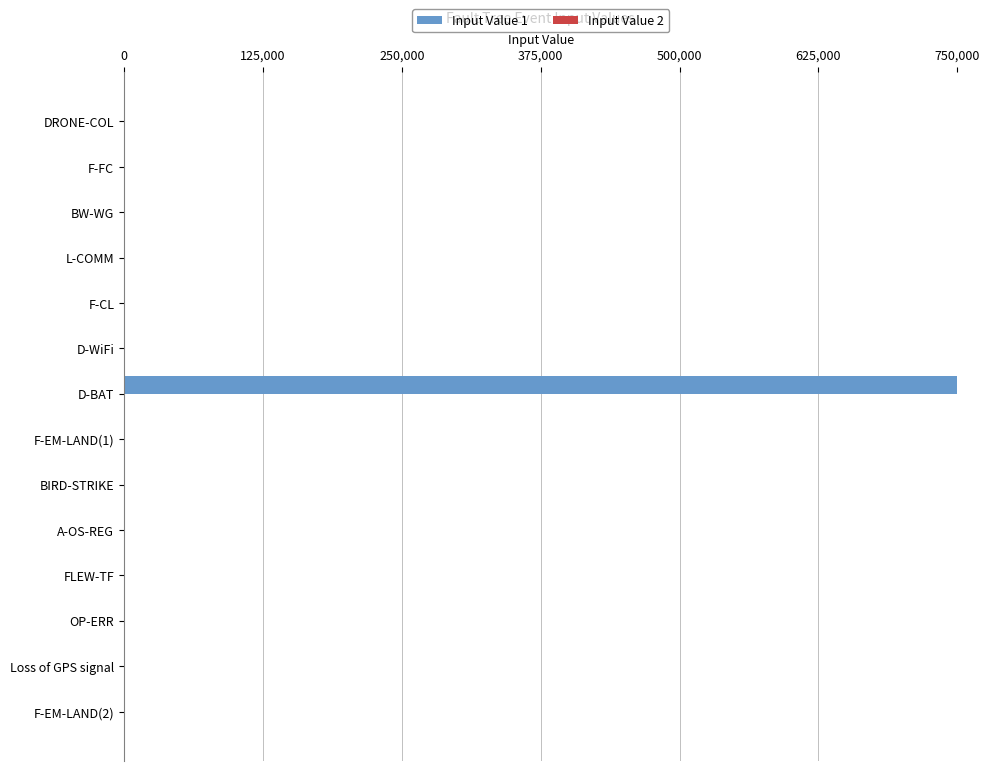

What is the sum of all Input Value 1 values?

750073.0